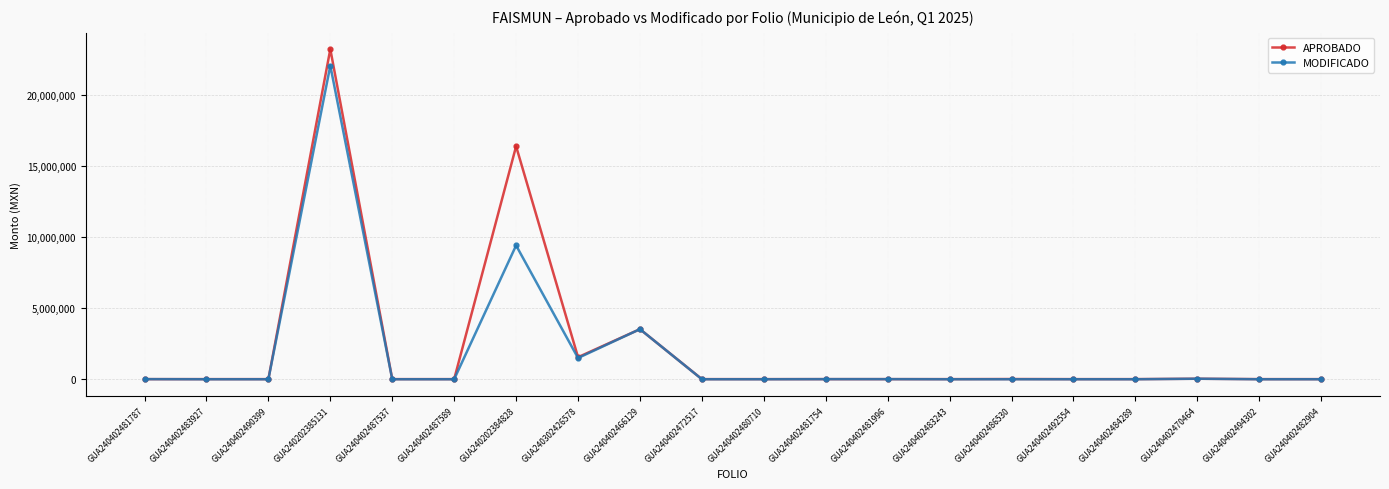

True or false: APROBADO has a value of 2215270.1 at GUA240402466129.

False